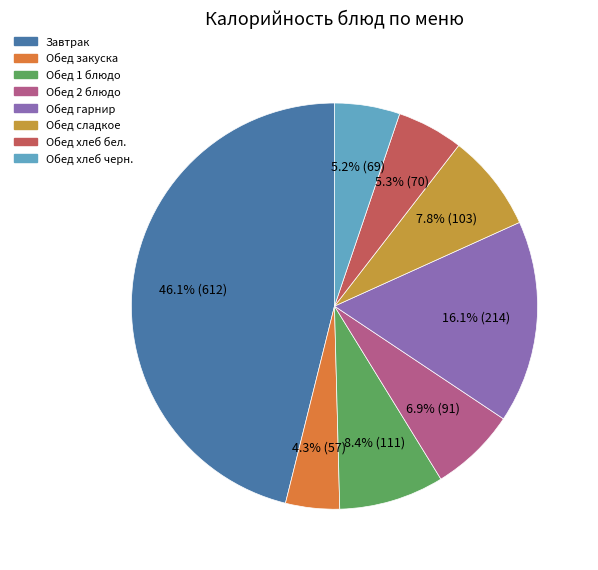

Is there any slice that represents more than half of the pie?

No